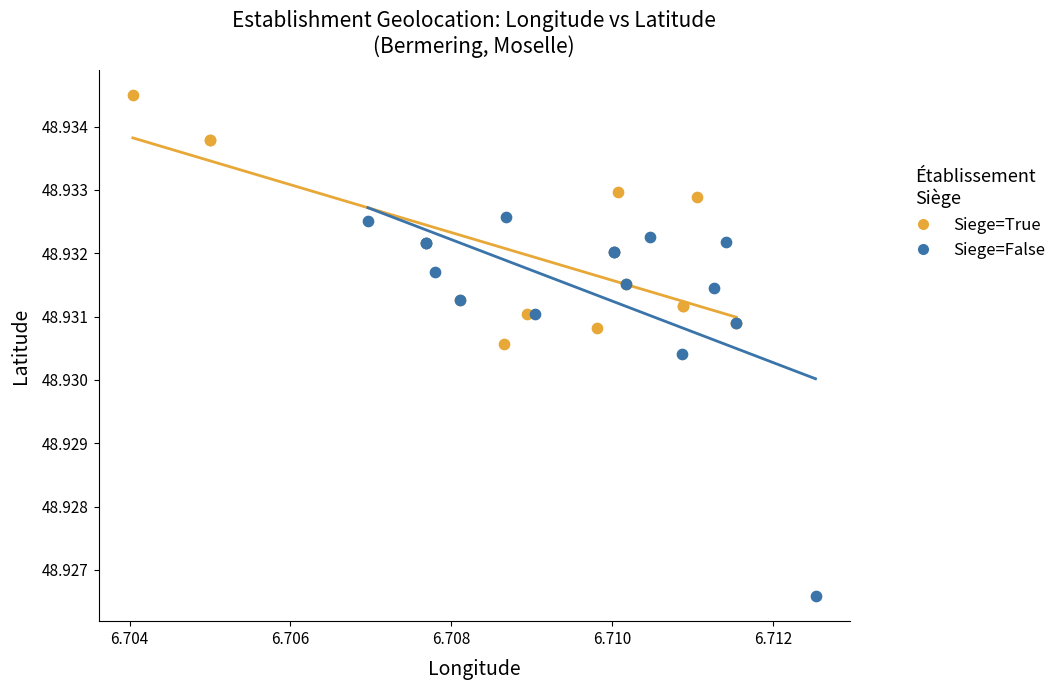

What are all the series names shown in the legend?

Siege=True, Siege=False